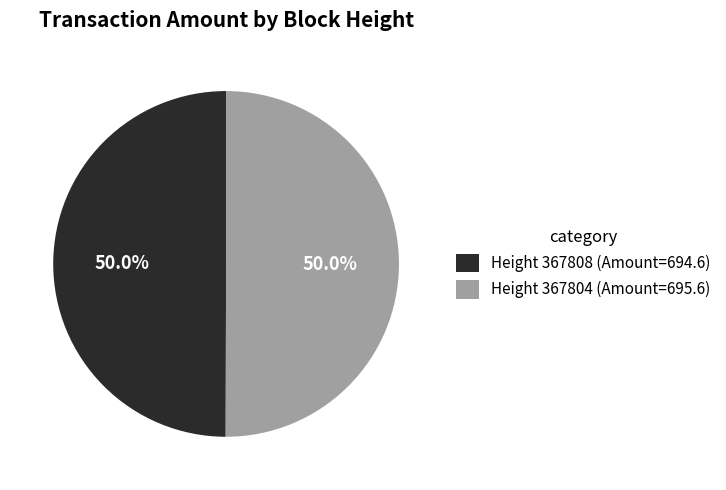

Do Height 367804 (Amount=695.6) and Height 367808 (Amount=694.6) together represent more than half of the pie?

Yes